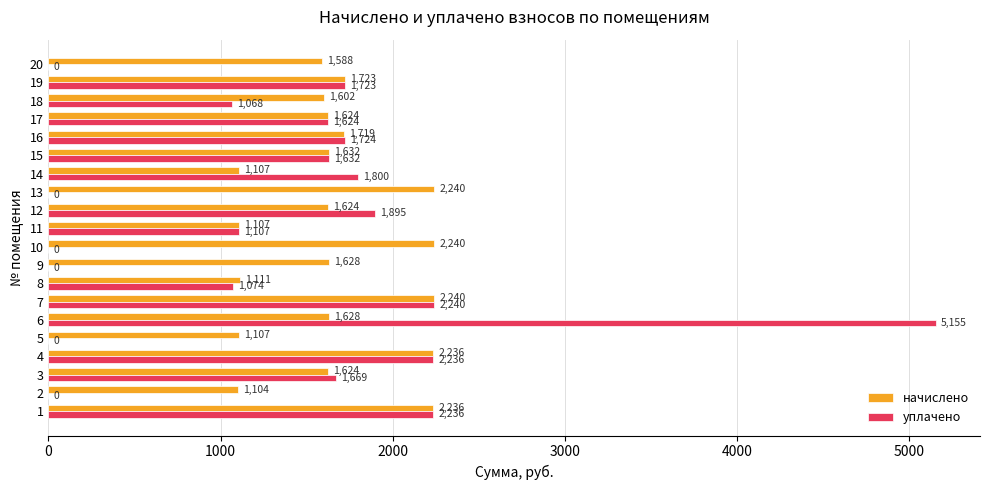

What is the highest value of the начислено series?

2239.9